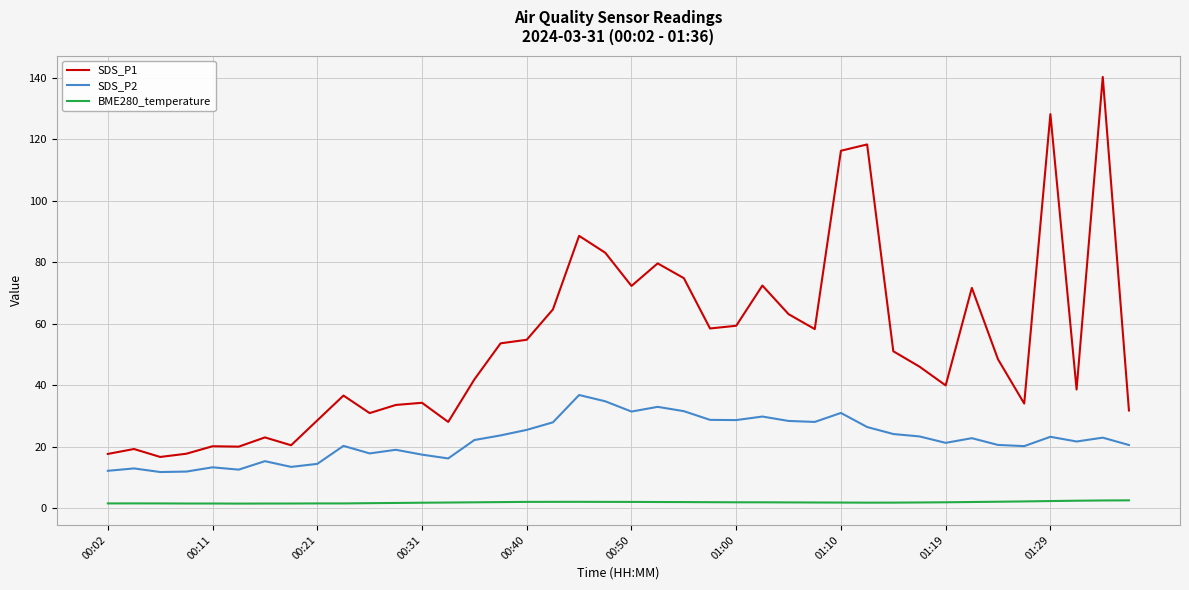

True or false: SDS_P1 and BME280_temperature cross at least once.

False